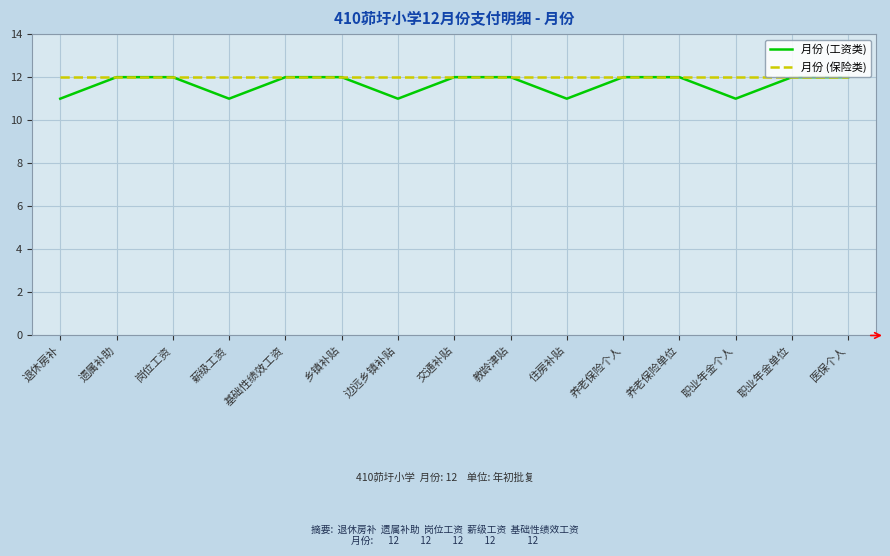

What position from the right is 教龄津贴?

7